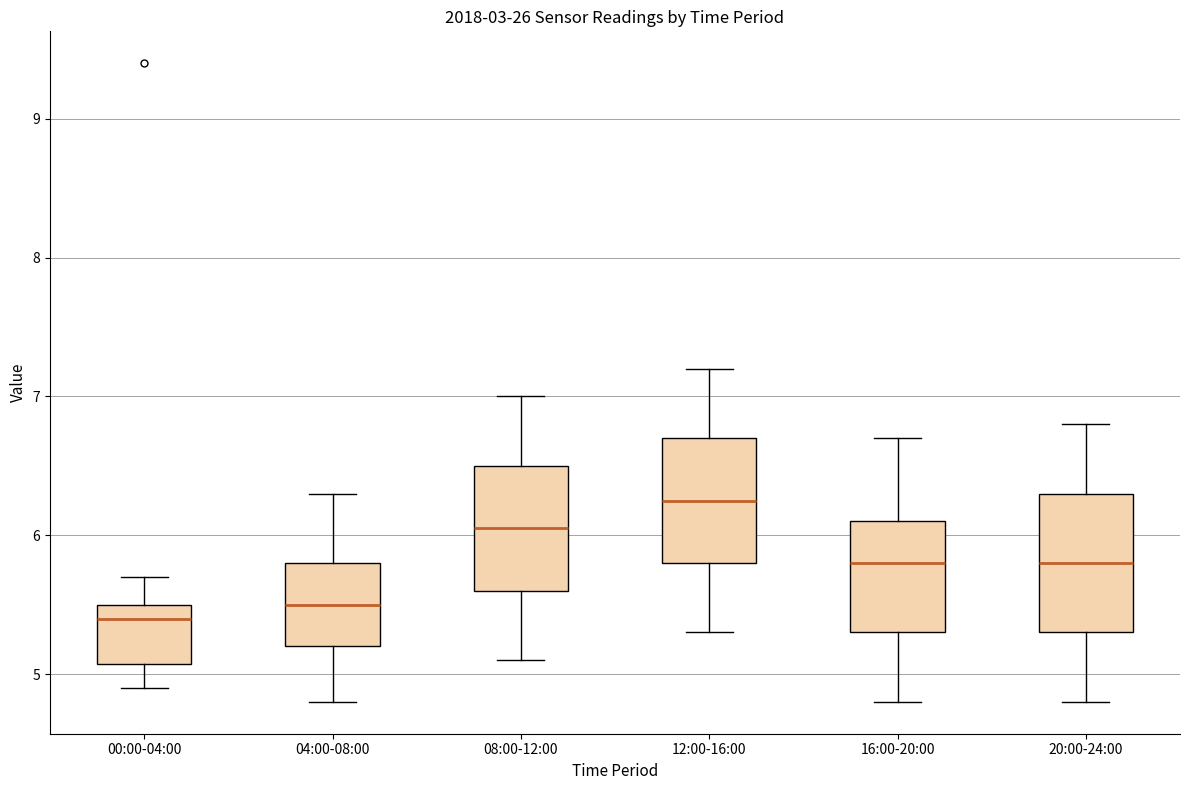

Where is the lower edge of the box for 20:00-24:00 on the y-axis? The values are not printed on the chart, so give them approximately, as read against the axis.

5.3